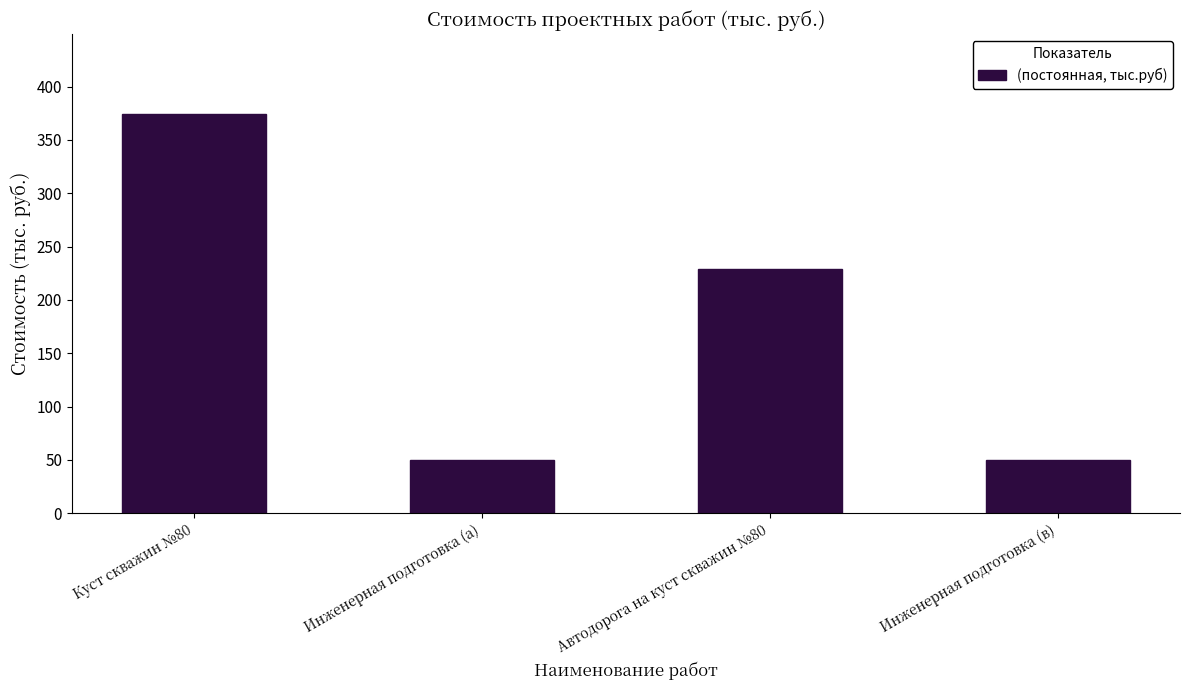

Is it true that the value at Инженерная подготовка (в) is 49.7?

True